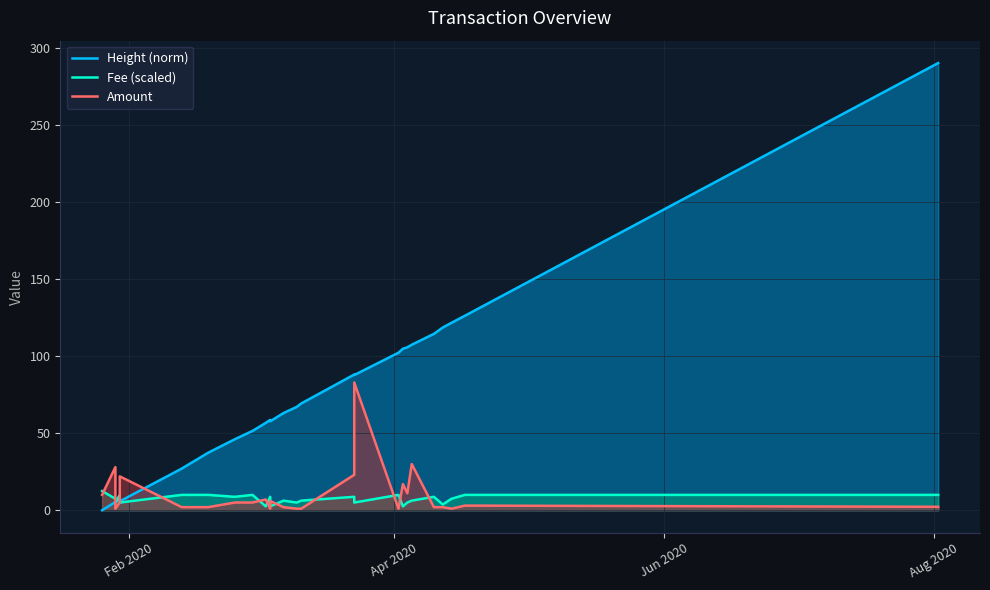

How many values in the Fee (scaled) series exceed 7?

15